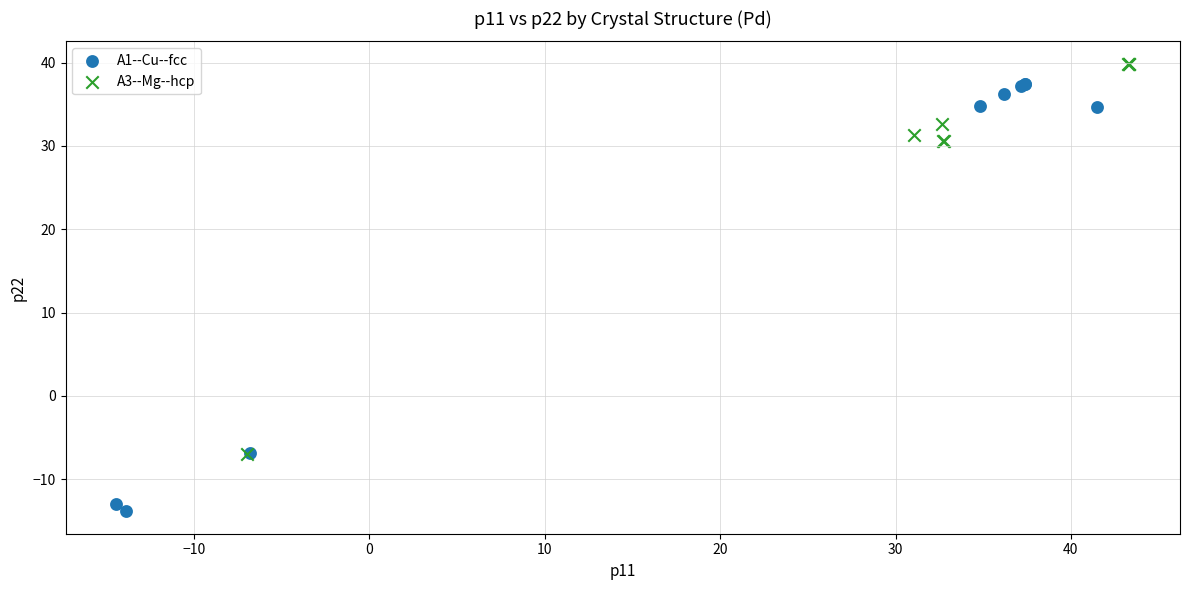

Which series reaches the maximum Y coordinate?

A3--Mg--hcp